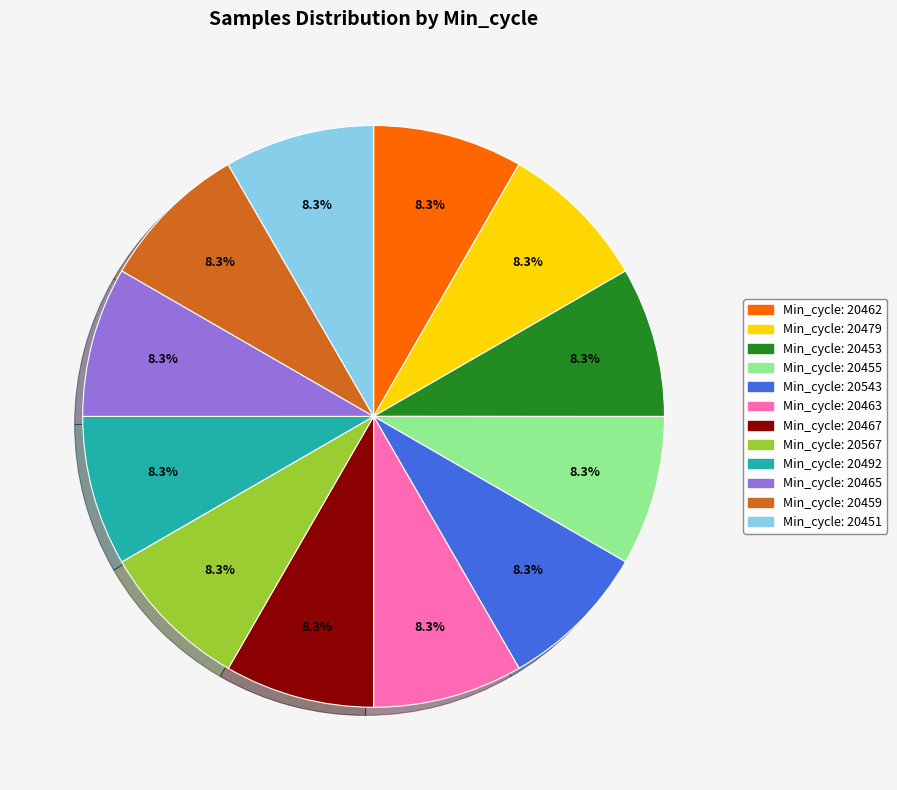

Is there a majority slice in this chart?

No